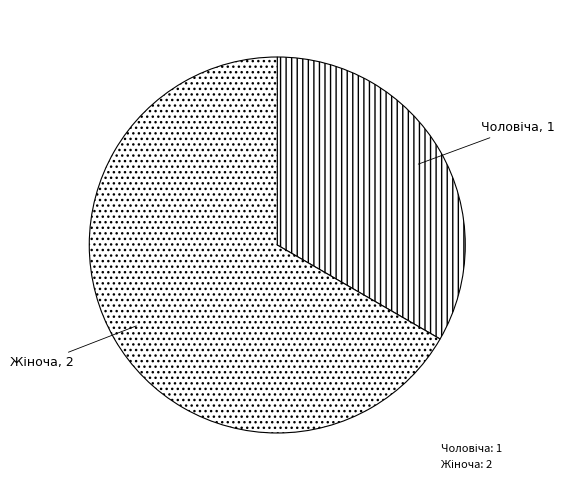

Does Чоловіча account for over 50% of the chart?

No